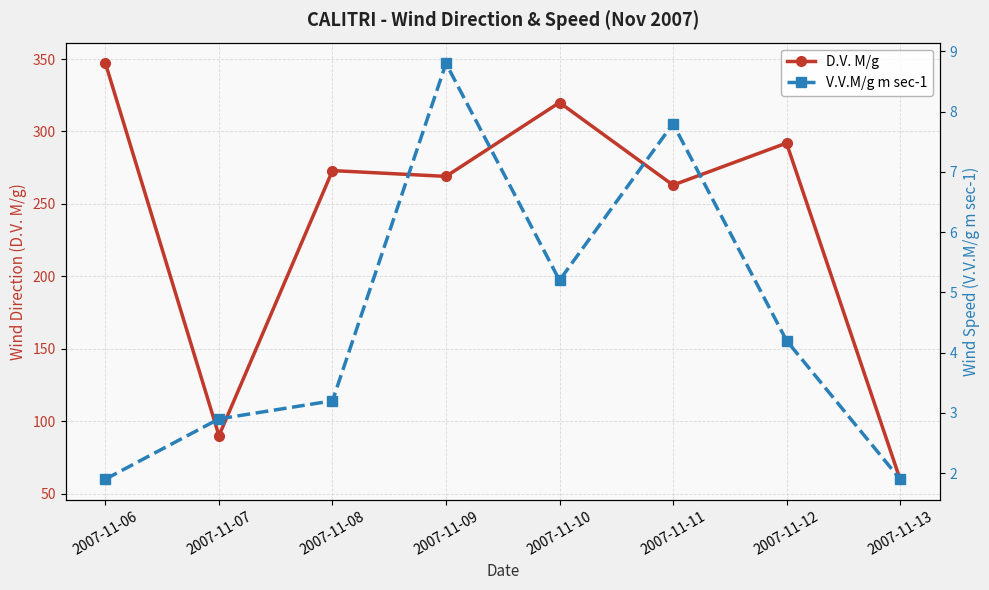

Which series has the widest spread of values?

D.V. M/g